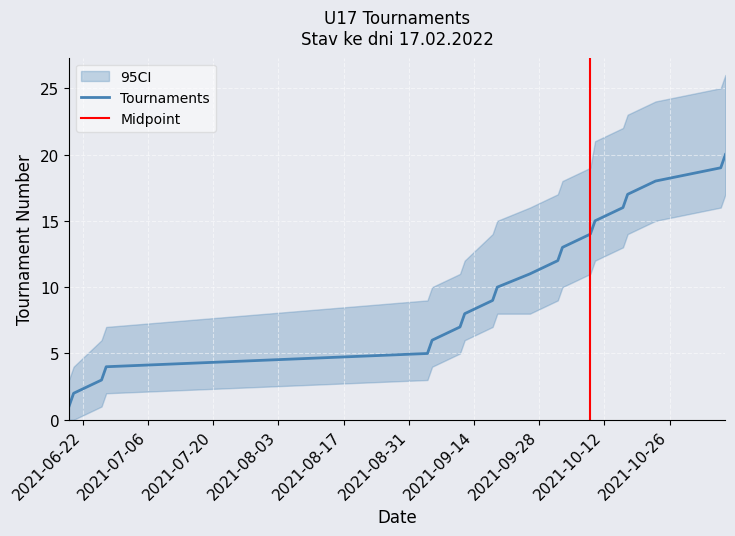

What is the sum of the values at 2021-10-23 and 2021-06-26?

21